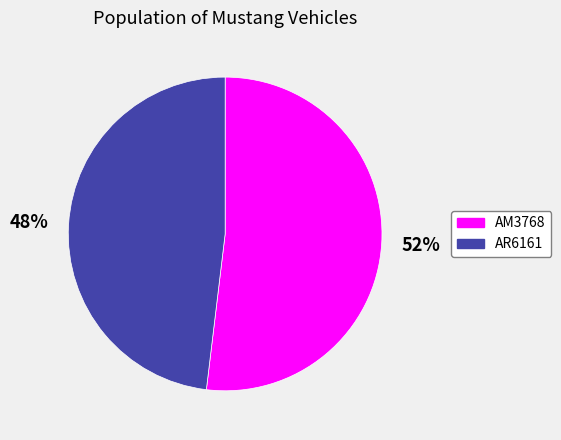

True or false: AM3768 accounts for 43% of the total.

False